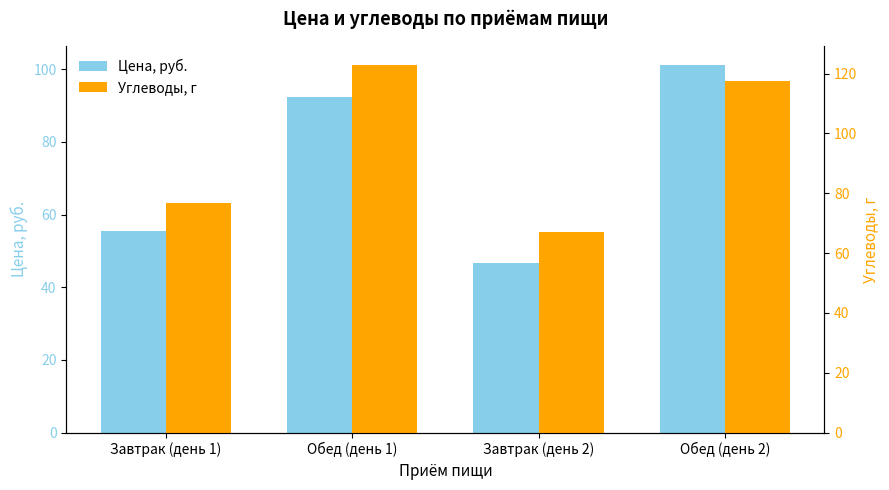

What is the value of the Углеводы, г bar at the 2nd from the left?

123.0